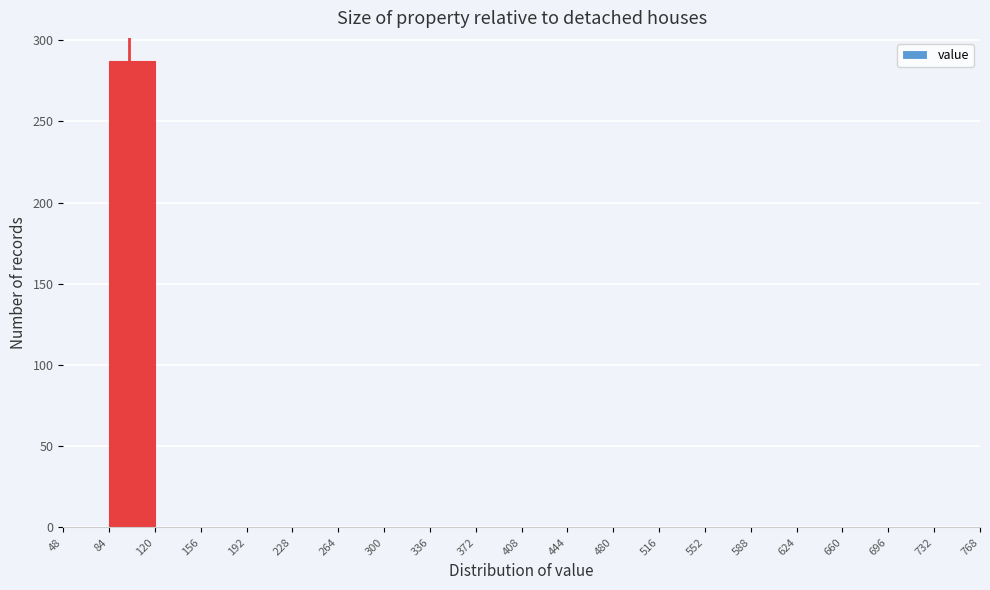

Which range on the x-axis has the tallest bar?

84 to 120